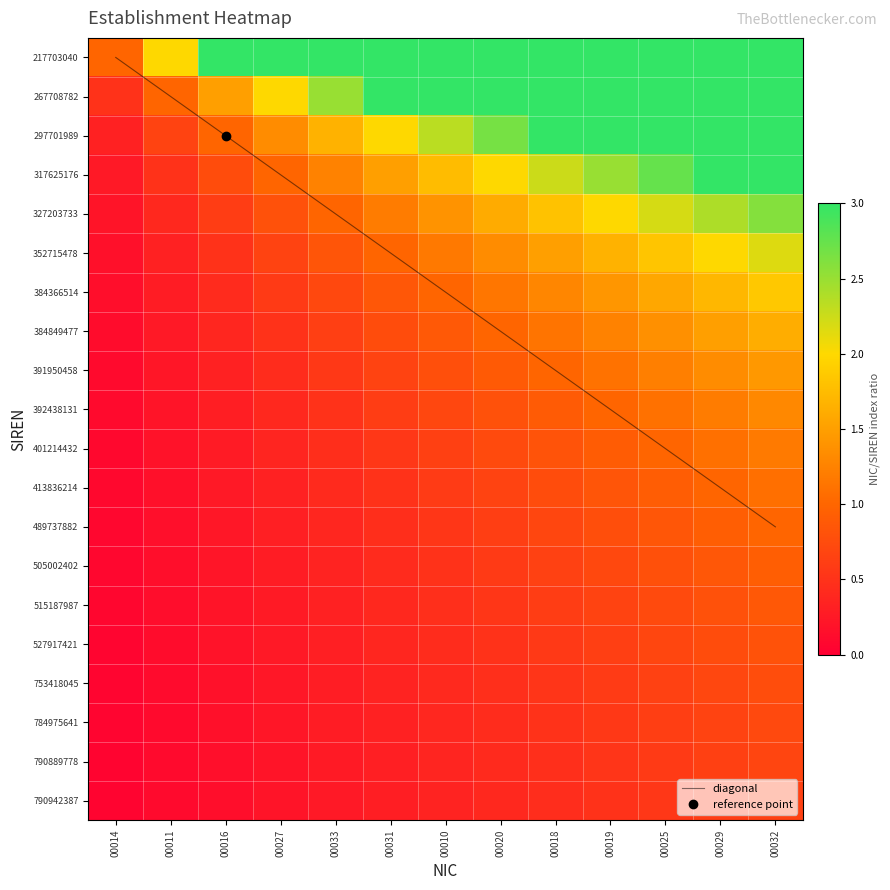

What is the difference between the 790942387 values at 00016 and 00014?

0.1